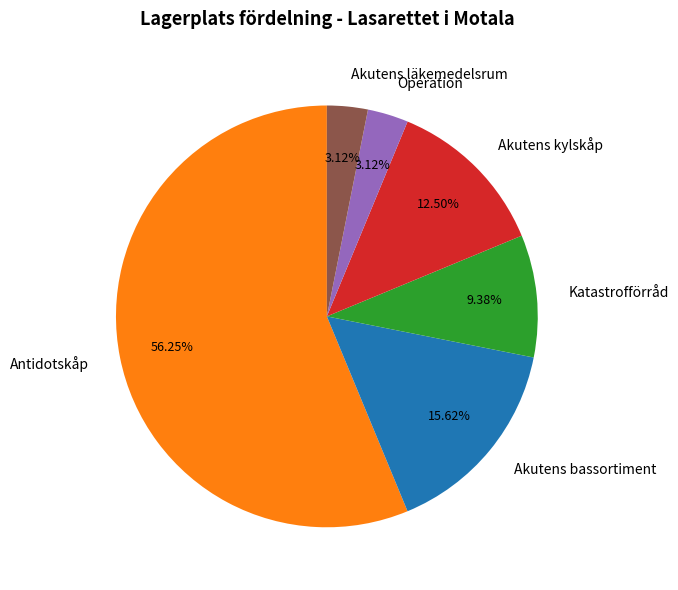

What is the majority slice?

Antidotskåp